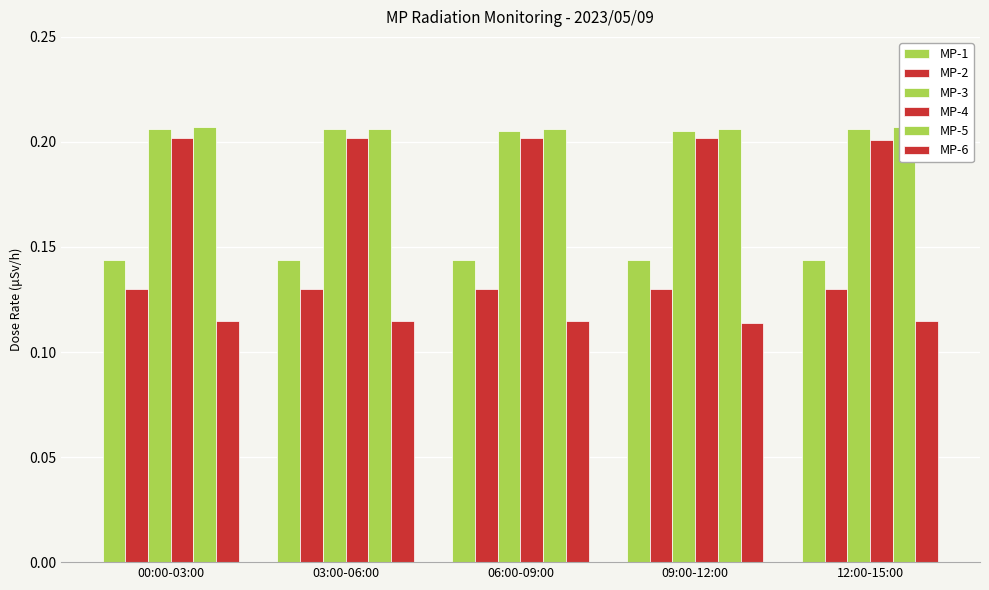

Where is MP-3 nearest to the value 0?

06:00-09:00